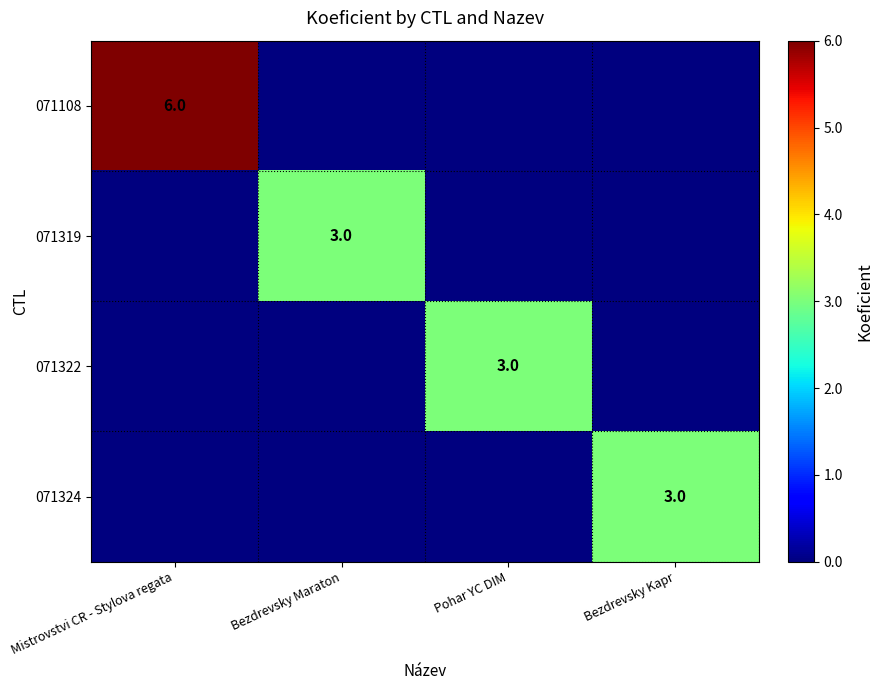

Is it true that 071322 equals 4 at Pohar YC DIM?

False